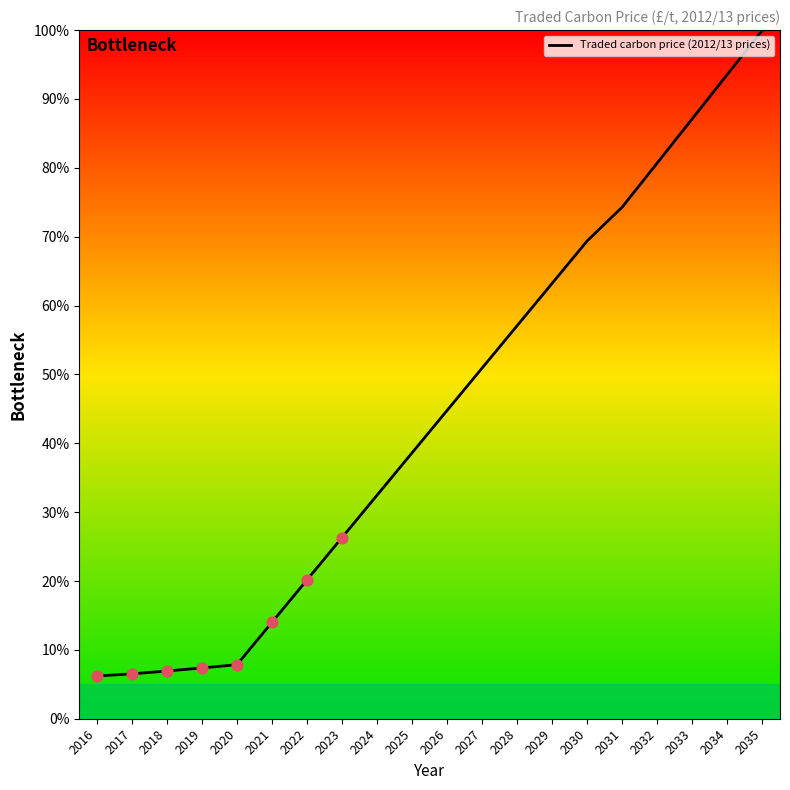

What is the ratio of the value at 2021 to the value at 2028?

0.2